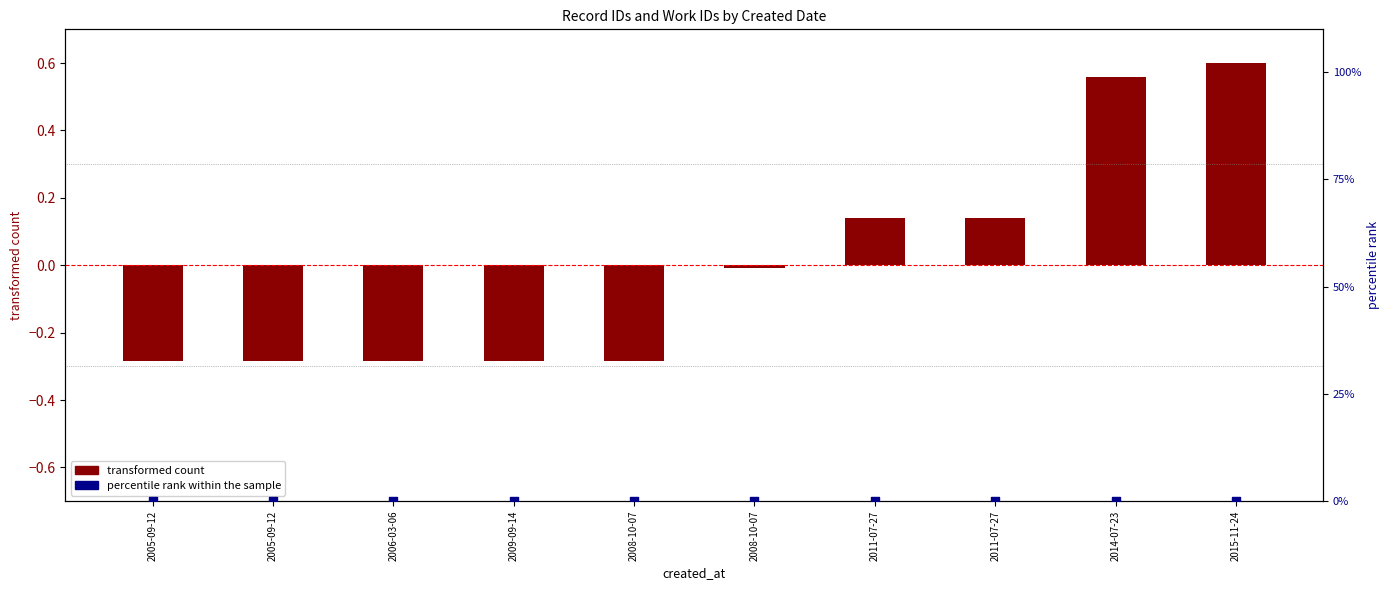

Is the value of transformed count at 2011-07-27 greater than the value of percentile rank within the sample at 2011-07-27?

Yes